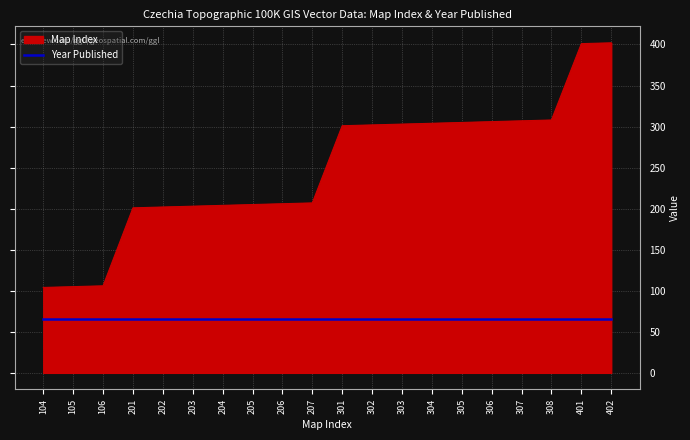

What is the minimum value shown in the chart?

65